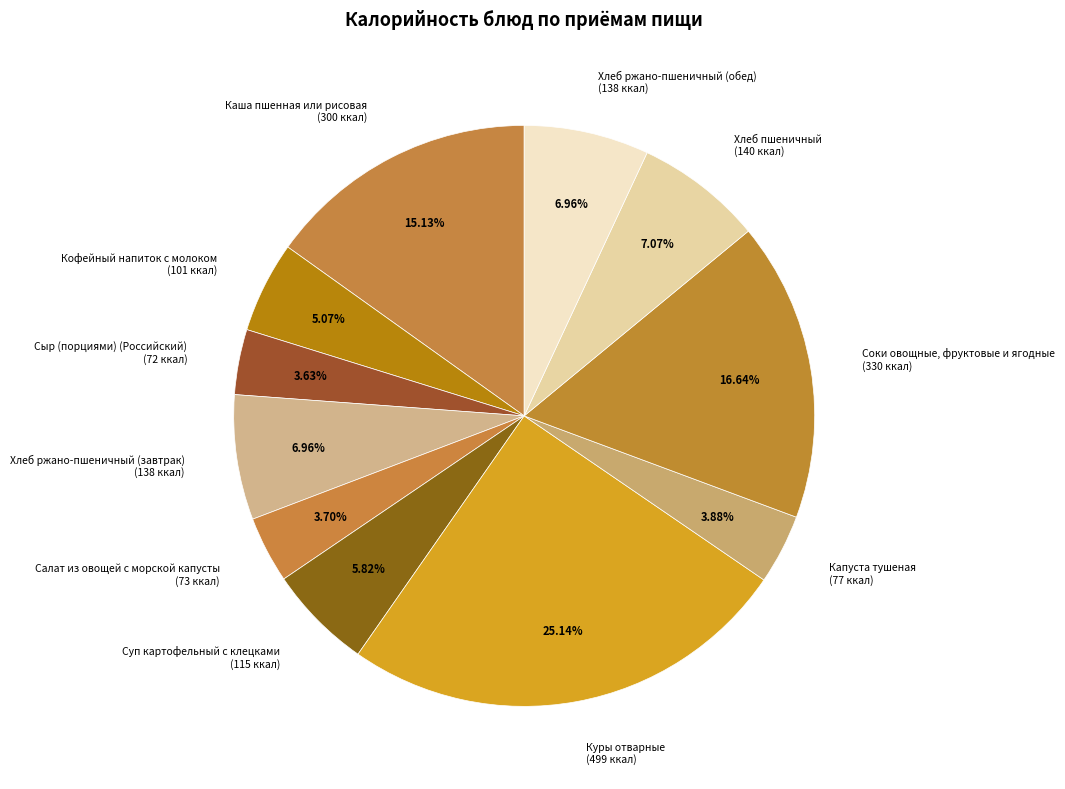

Do Капуста тушеная and Хлеб ржано-пшеничный (завтрак) together represent more than half of the pie?

No